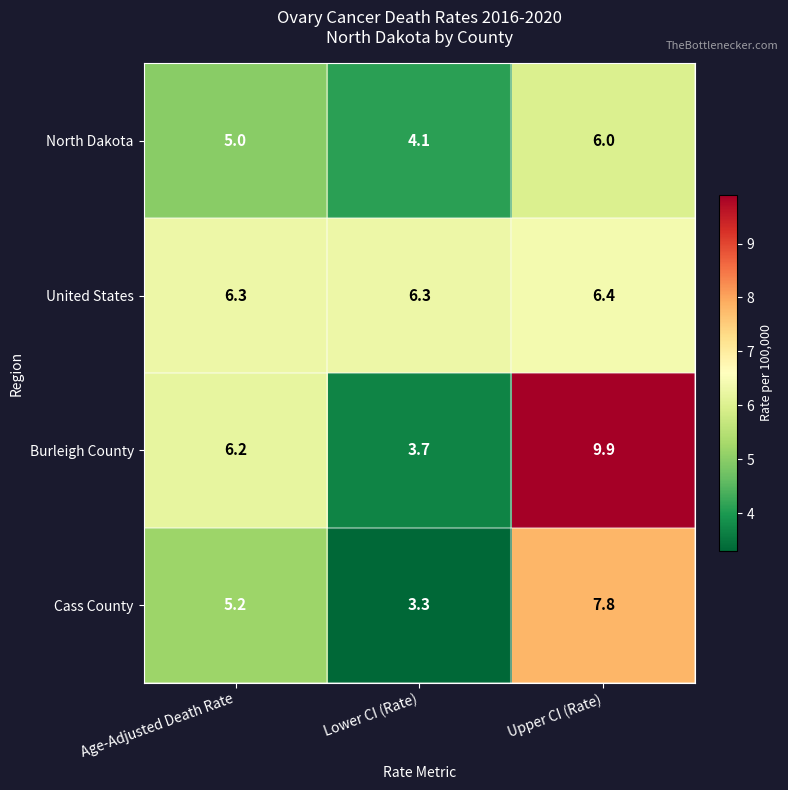

At which category is the sum across all series the highest?

Upper CI (Rate)